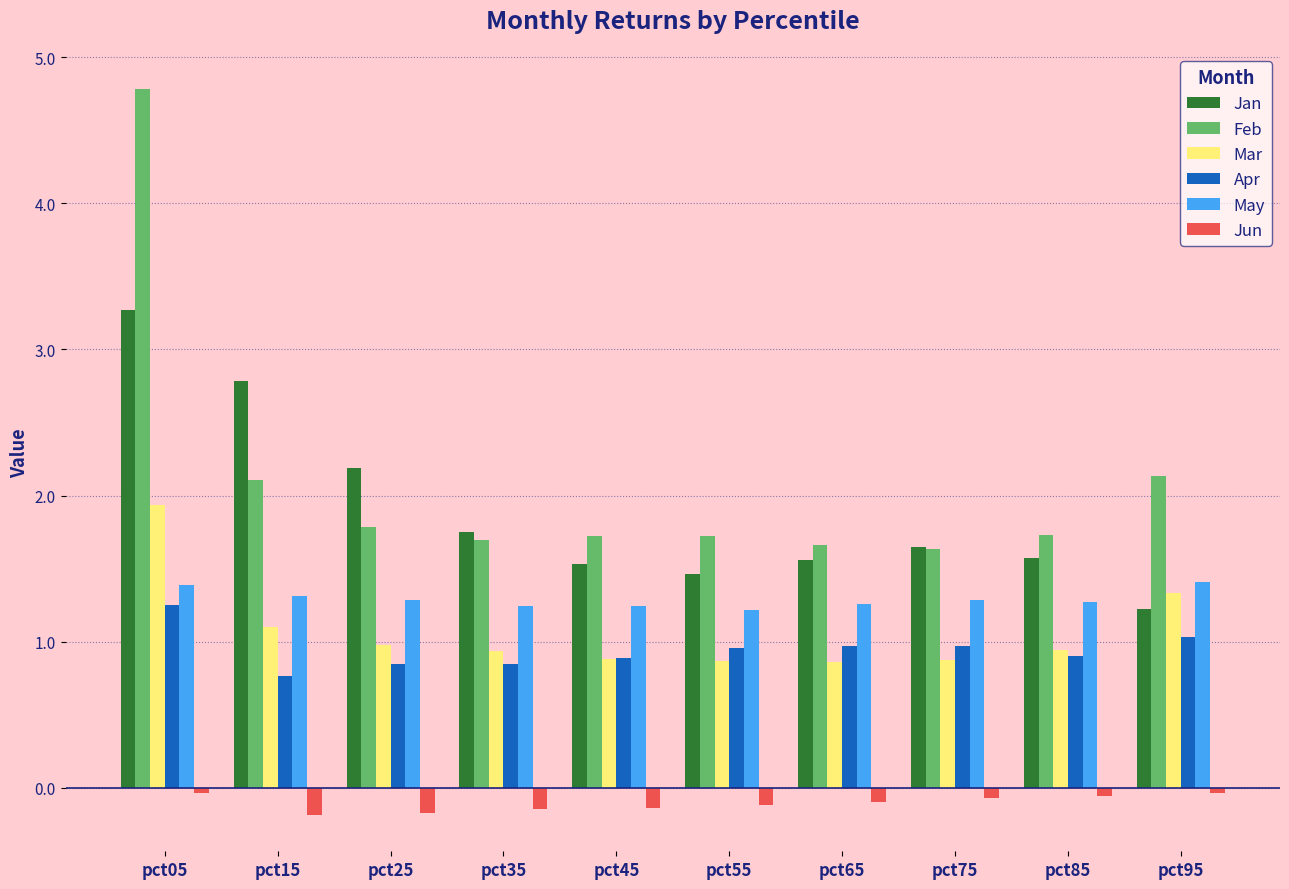

Which series changed the most between pct15 and pct75?

Jan